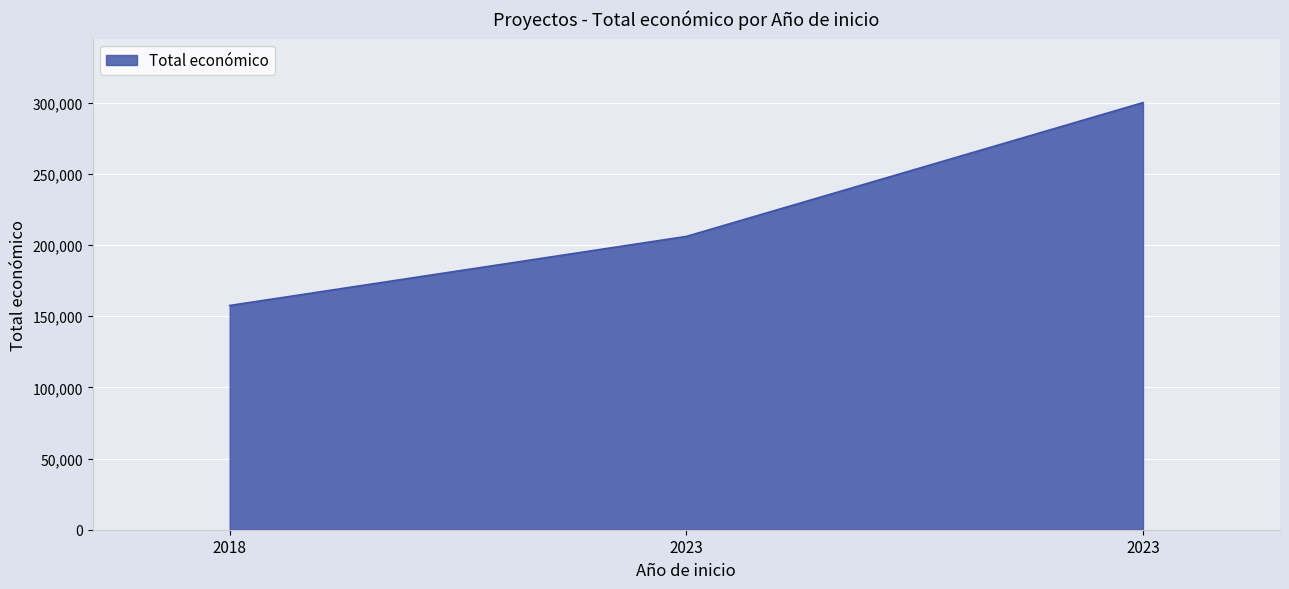

Between 2023 and 2023, which is larger?

2023